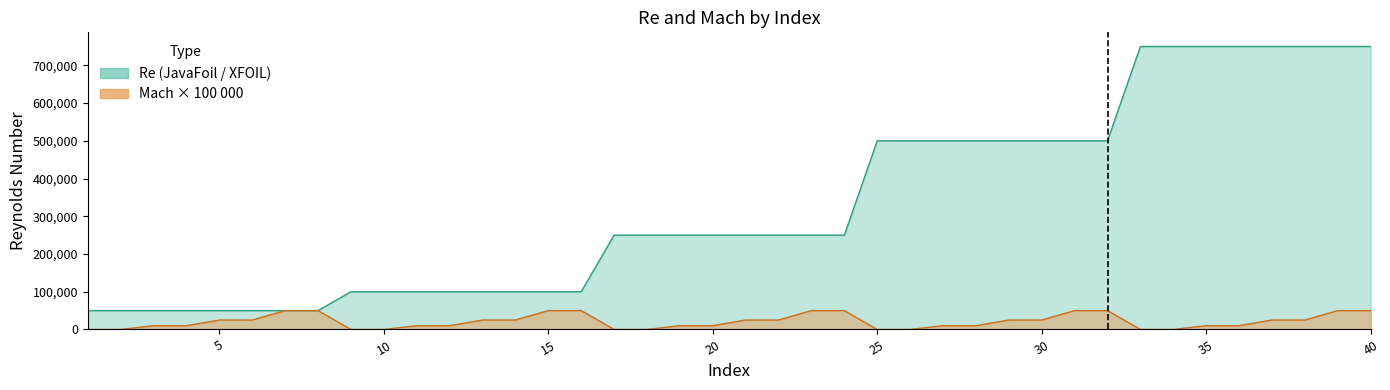

How many data points does each series have?

40